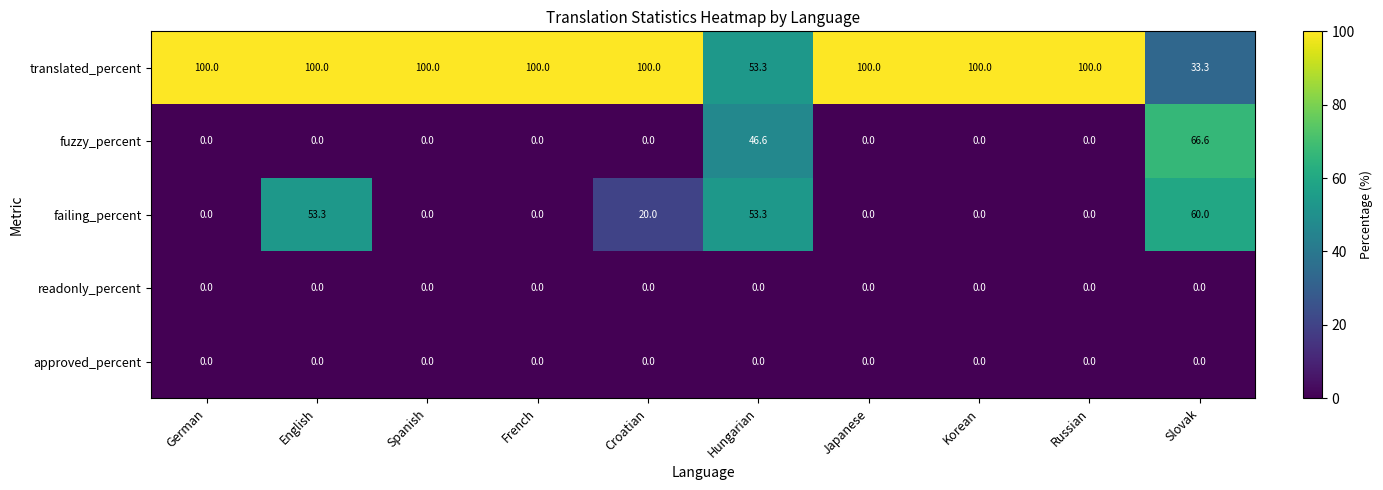

Between Spanish and Slovak, which series saw the biggest shift?

translated_percent